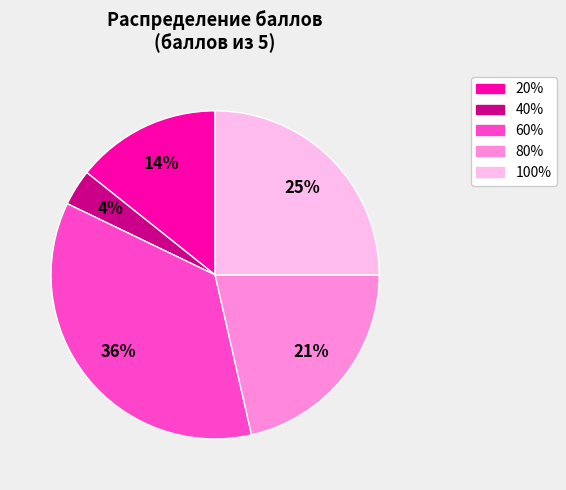

Which category has the smallest portion of the pie?

40%